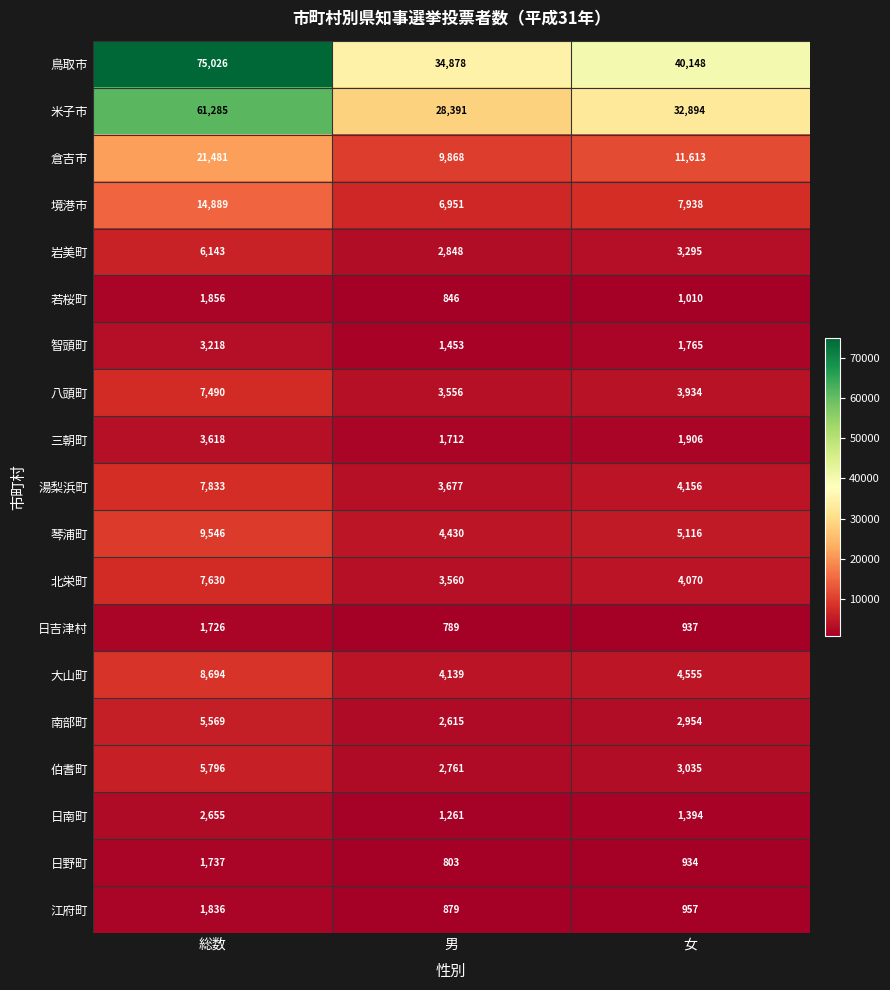

How many 湯梨浜町 values are between 3677 and 7833?

3